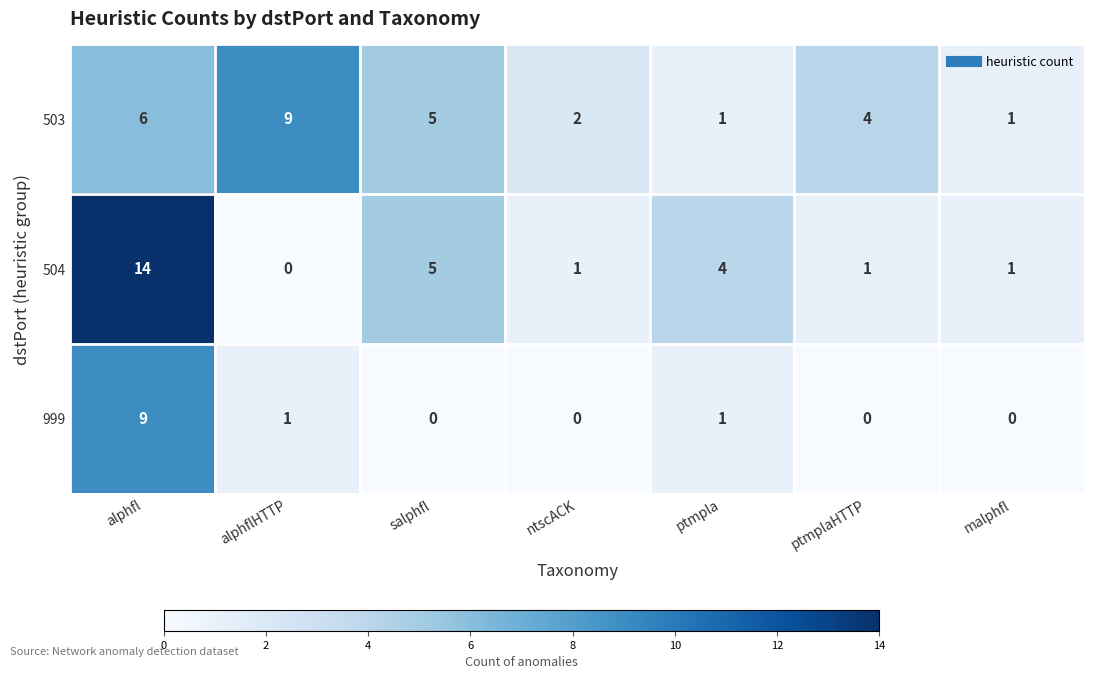

True or false: 504 has a value of 8 at salphfl.

False